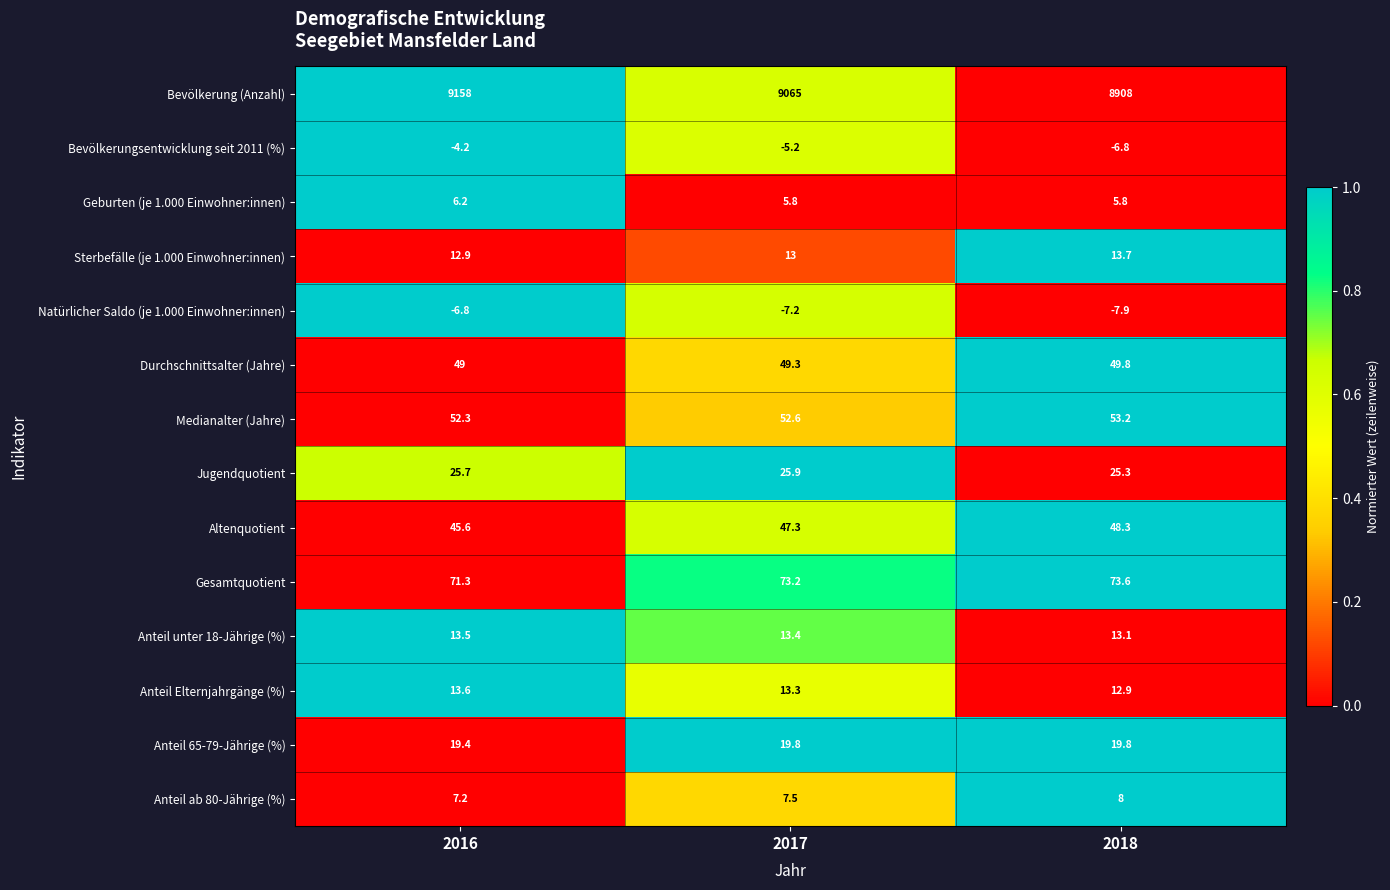

Rank the series by their maximum value, from highest to lowest.

Bevölkerung (Anzahl), Gesamtquotient, Medianalter (Jahre), Durchschnittsalter (Jahre), Altenquotient, Jugendquotient, Anteil 65-79-Jährige (%), Sterbefälle (je 1.000 Einwohner:innen), Anteil Elternjahrgänge (%), Anteil unter 18-Jährige (%), Anteil ab 80-Jährige (%), Geburten (je 1.000 Einwohner:innen), Bevölkerungsentwicklung seit 2011 (%), Natürlicher Saldo (je 1.000 Einwohner:innen)